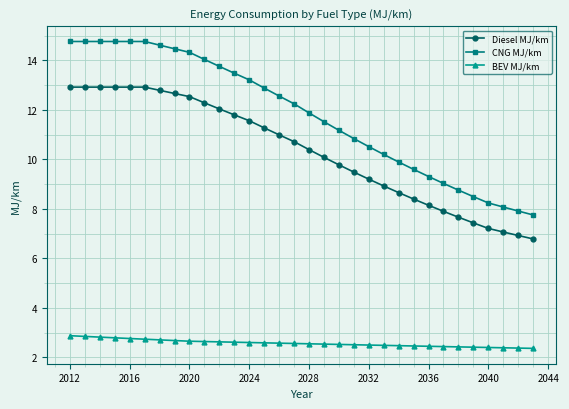

Rank the series by their maximum value, from lowest to highest.

BEV MJ/km, Diesel MJ/km, CNG MJ/km